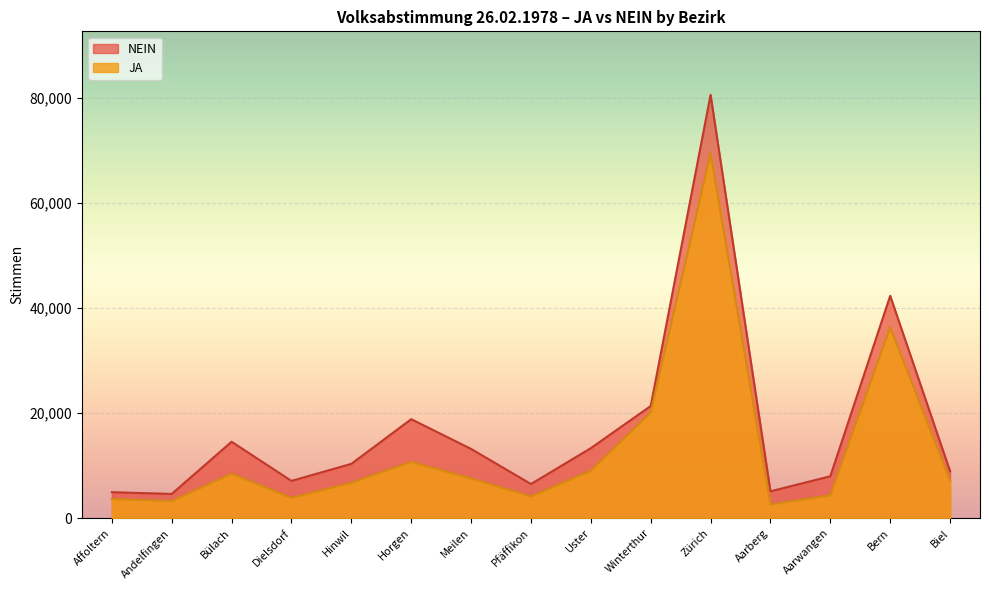

What is the greatest value displayed?

80536